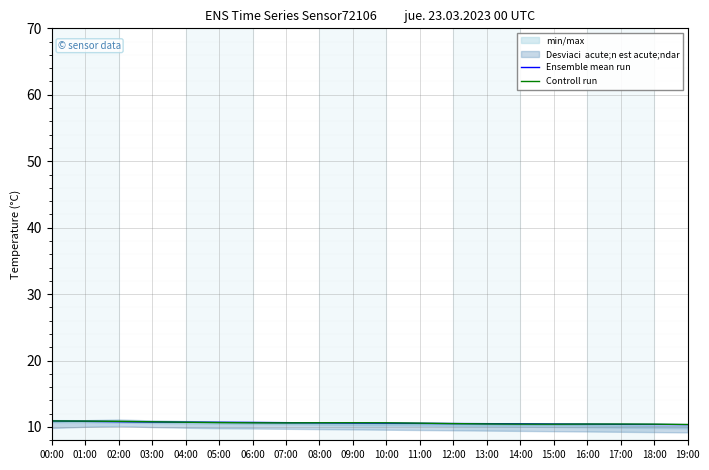

Which series has the largest total across all categories?

Controll run